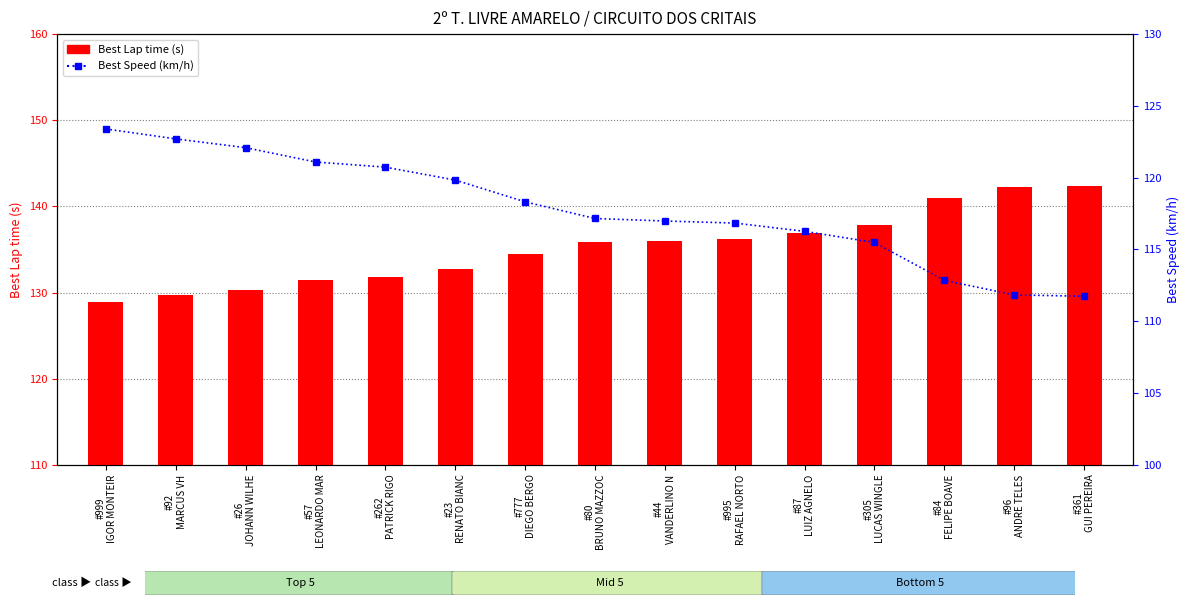

Reading left to right, transcribe all the data shown in this chart.

Best Lap time (s): #999
IGOR MONTEIR=129.0	#92
MARCUS VH=129.7	#26
JOHANN WILHE=130.3	#57
LEONARDO MAR=131.4	#262
PATRICK RIGO=131.8	#23
RENATO BIANC=132.8	#777
DIEGO BERGO=134.5	#80
BRUNO MAZZOC=135.8	#44
VANDERLINO N=136.0	#995
RAFAEL NORTO=136.2	#87
LUIZ AGNELO=136.9	#305
LUCAS WINGLE=137.8	#84
FELIPE BOAVE=141.0	#96
ANDRE TELES=142.3	#361
GUI PEREIRA=142.4
Best Speed (km/h): #999
IGOR MONTEIR=123.4	#92
MARCUS VH=122.7	#26
JOHANN WILHE=122.1	#57
LEONARDO MAR=121.1	#262
PATRICK RIGO=120.7	#23
RENATO BIANC=119.8	#777
DIEGO BERGO=118.3	#80
BRUNO MAZZOC=117.2	#44
VANDERLINO N=117.0	#995
RAFAEL NORTO=116.8	#87
LUIZ AGNELO=116.3	#305
LUCAS WINGLE=115.5	#84
FELIPE BOAVE=112.8	#96
ANDRE TELES=111.8	#361
GUI PEREIRA=111.7